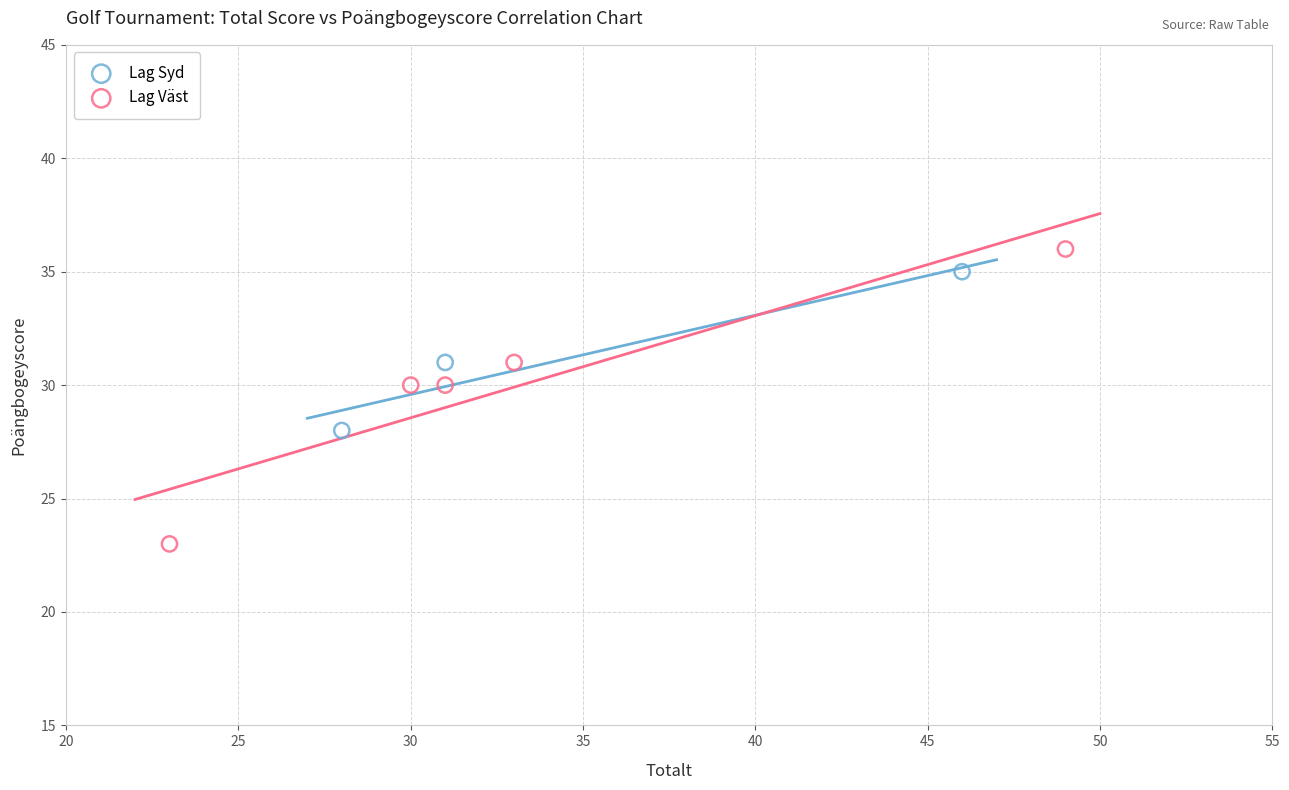

Which series reaches the minimum Y coordinate?

Lag Väst